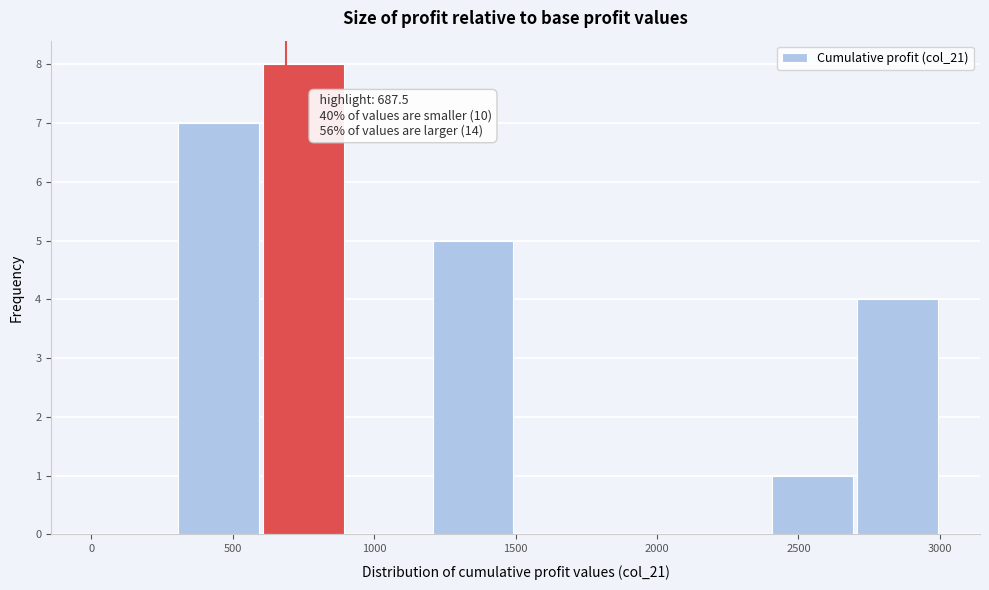

Over which range of the x-axis is the bar tallest?

600 to 900